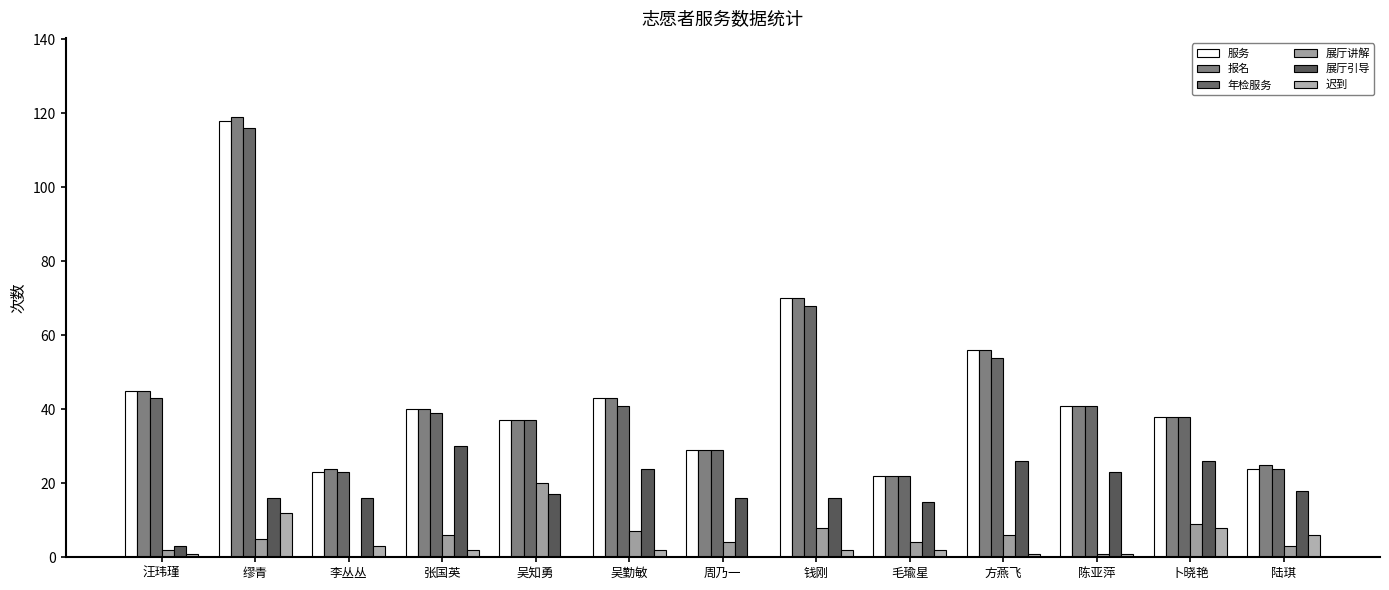

Which series has the largest total across all categories?

报名